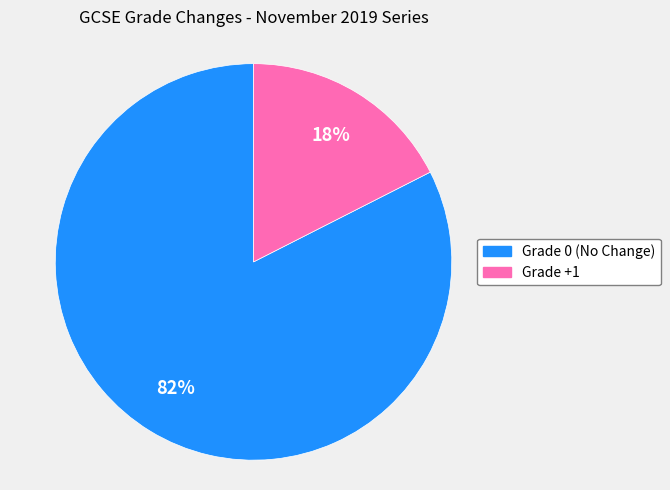

To the nearest percent, what is the average slice percentage?

50%